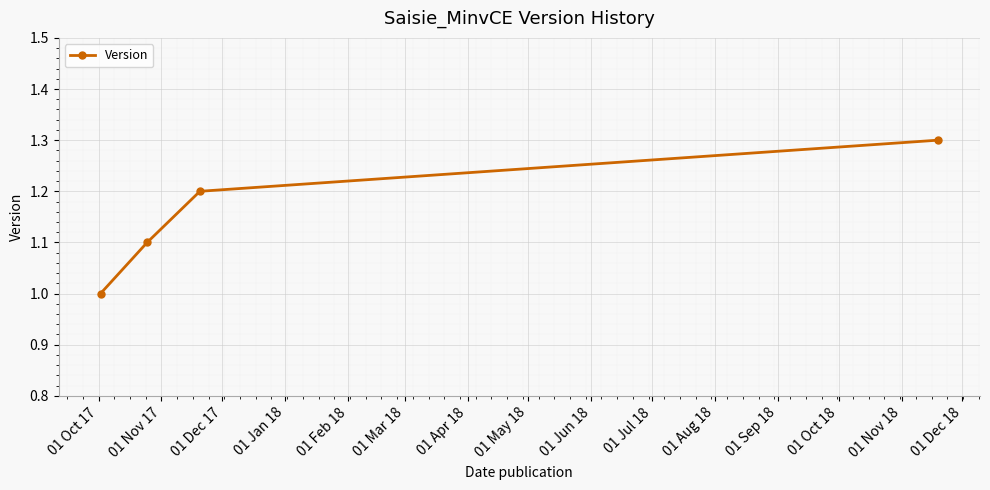

Count the number of values greater than 1.

3